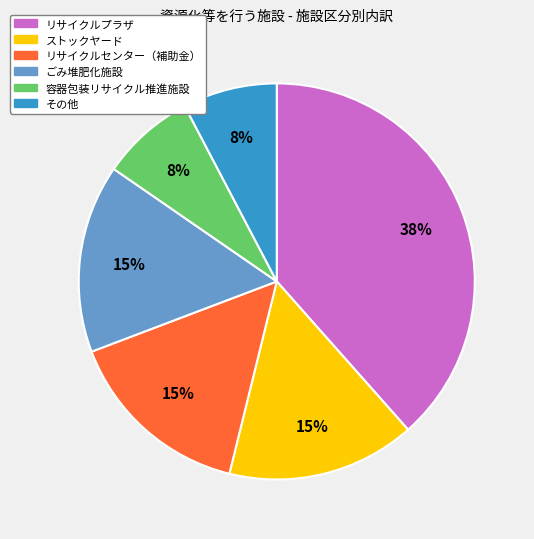

How many slices are in this pie chart?

6